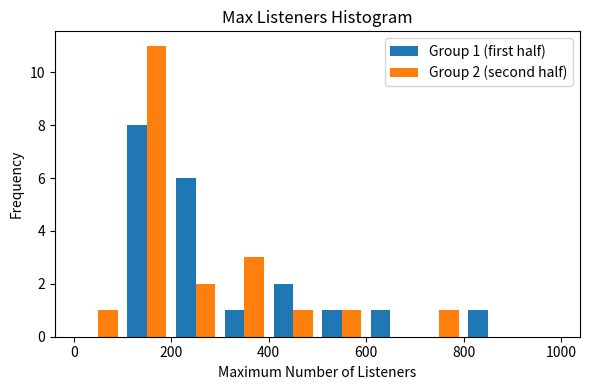

In the Group 1 (first half) series, which range on the x-axis has the tallest bar?

100 to 200